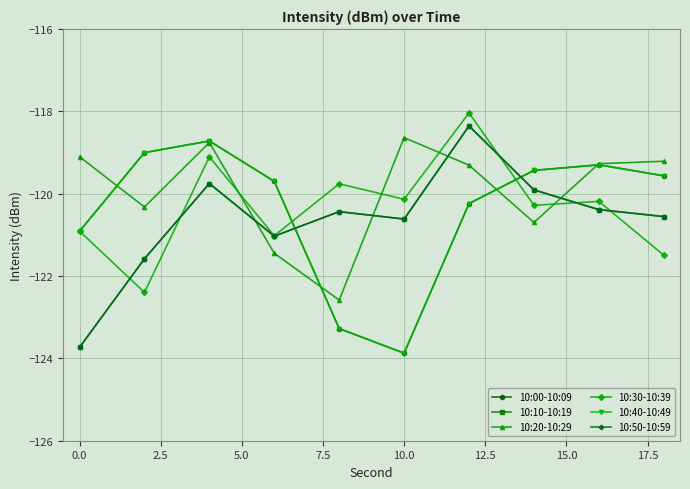

Is this an area chart (filled region under the line)?

No